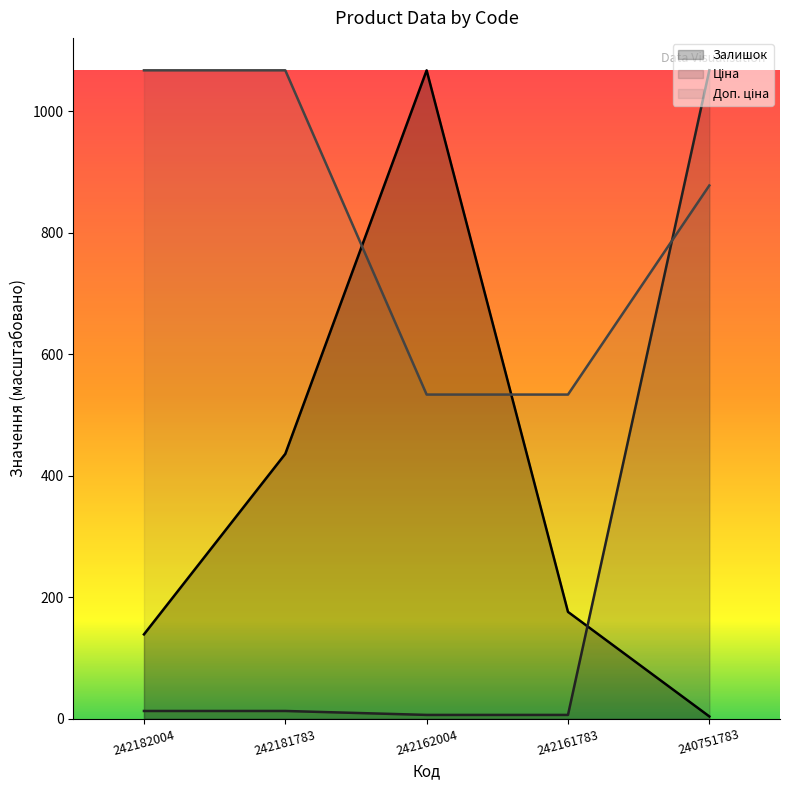

What is the maximum value shown in the chart?

1067.0